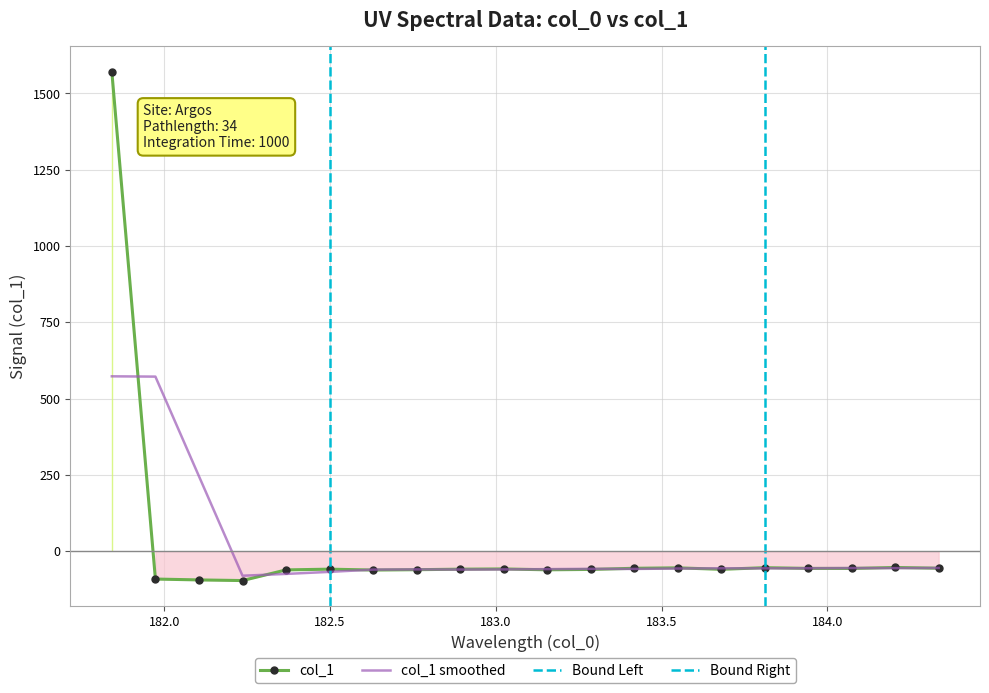

Rank the categories by value from highest to lowest.

181.8418, 184.2046578328, 183.811206745, 183.5488263418, 184.3357763242, 183.4176122368, 183.9423730432, 184.0735234058, 183.0238743082, 182.498667305, 182.8925964608, 183.6800245112, 183.2863821962, 182.7613026778, 183.15513622, 182.3673257152, 182.6299929592, 181.9732053322, 182.1045947288, 182.2359681898